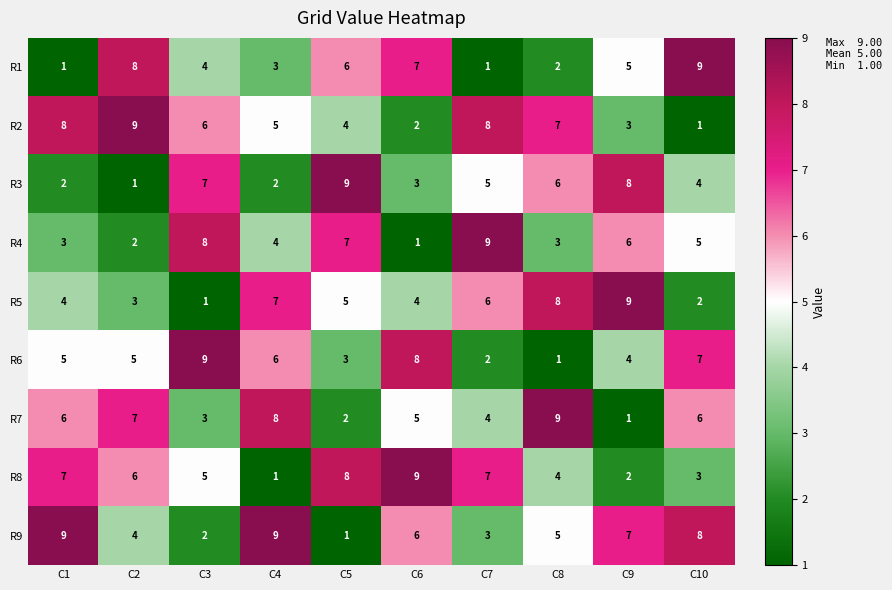

The R9 series shows 1 at C5. True or false?

True